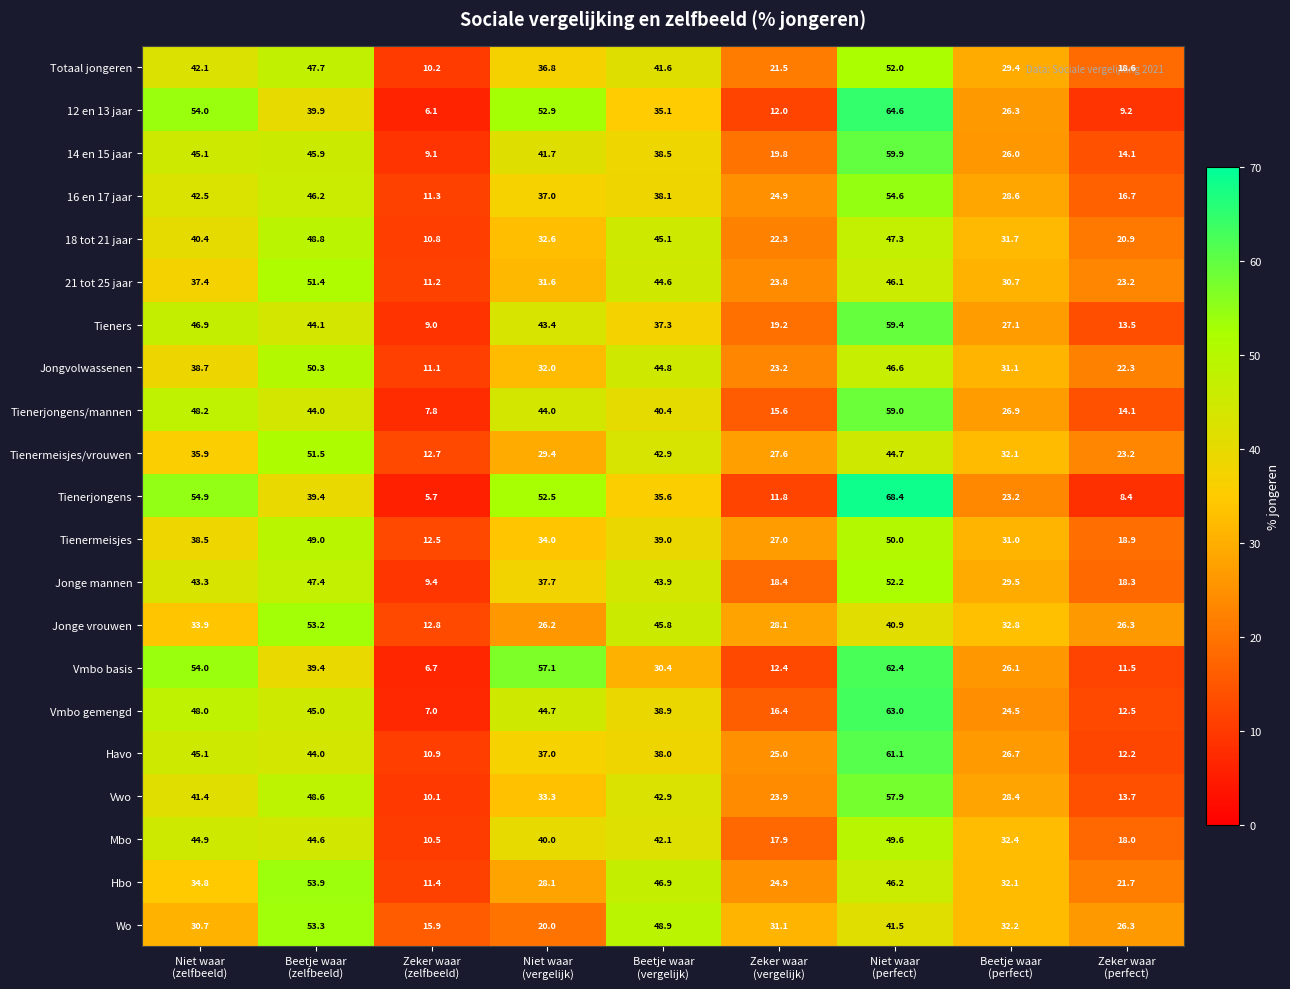

What is the difference between the maximum and second lowest values in the Tienerjongens/mannen series?

44.9